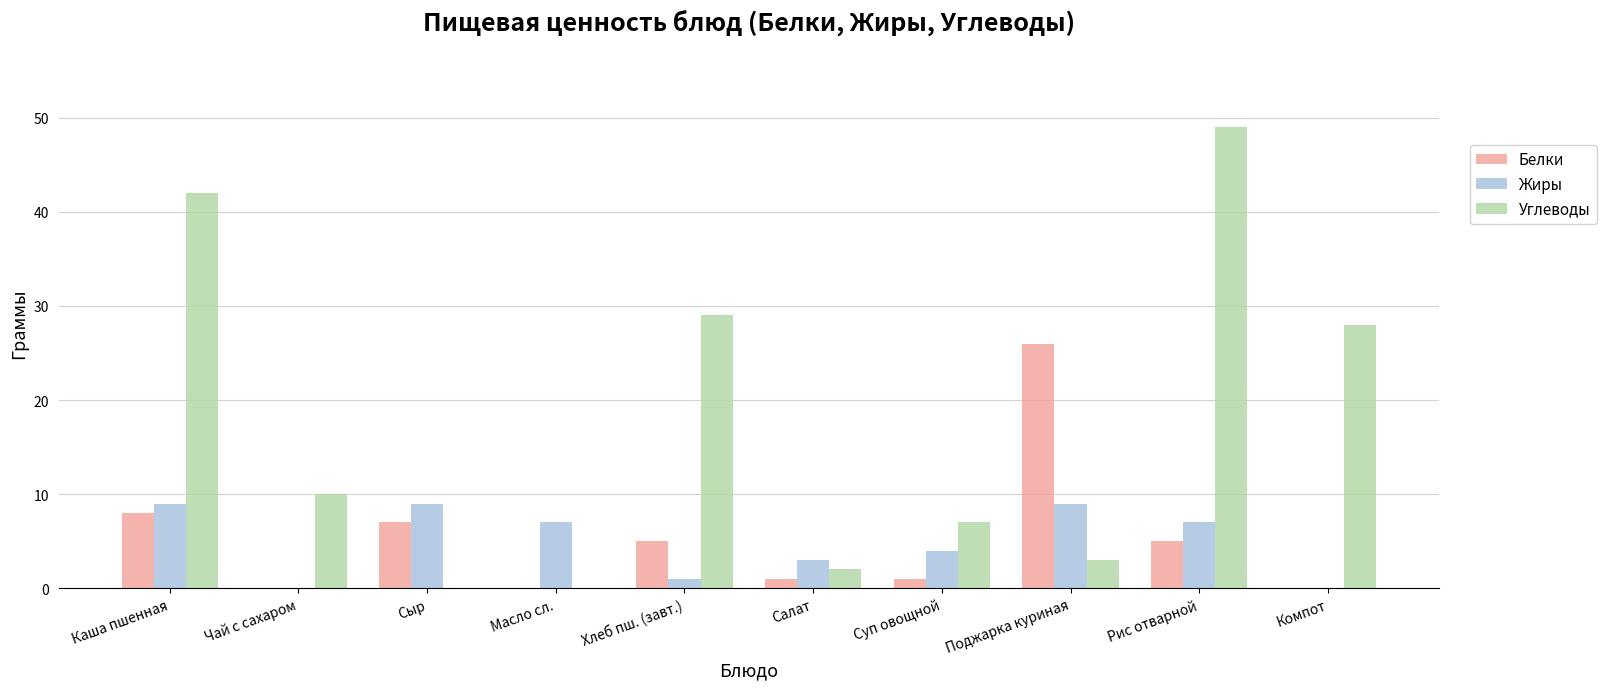

Reading left to right, extract all data points from this chart.

Белки: Каша пшенная=8	Чай с сахаром=0	Сыр=7	Масло сл.=0	Хлеб пш. (завт.)=5	Салат=1	Суп овощной=1	Поджарка куриная=26	Рис отварной=5	Компот=0
Жиры: Каша пшенная=9	Чай с сахаром=0	Сыр=9	Масло сл.=7	Хлеб пш. (завт.)=1	Салат=3	Суп овощной=4	Поджарка куриная=9	Рис отварной=7	Компот=0
Углеводы: Каша пшенная=42	Чай с сахаром=10	Сыр=0	Масло сл.=0	Хлеб пш. (завт.)=29	Салат=2	Суп овощной=7	Поджарка куриная=3	Рис отварной=49	Компот=28